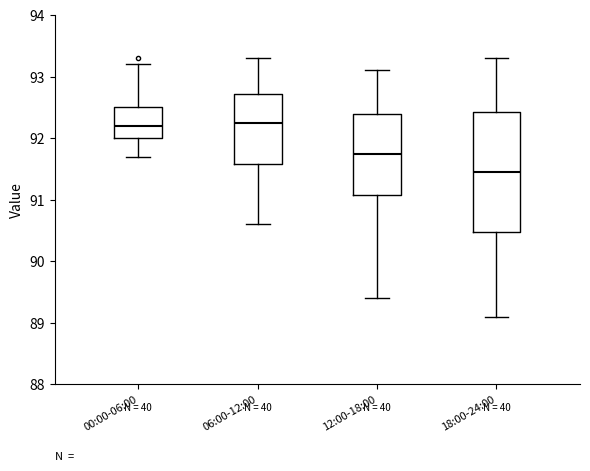

Where does the lower whisker of the box for 18:00-24:00 end on the y-axis? The values are not printed on the chart, so give them approximately, as read against the axis.

89.1